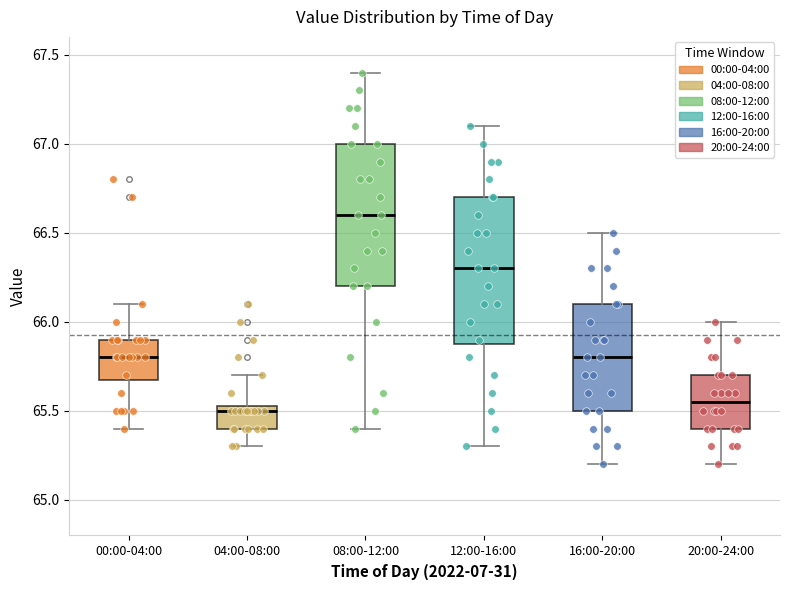

Where is the lower edge of the box for 00:00-04:00 on the y-axis? The values are not printed on the chart, so give them approximately, as read against the axis.

65.70